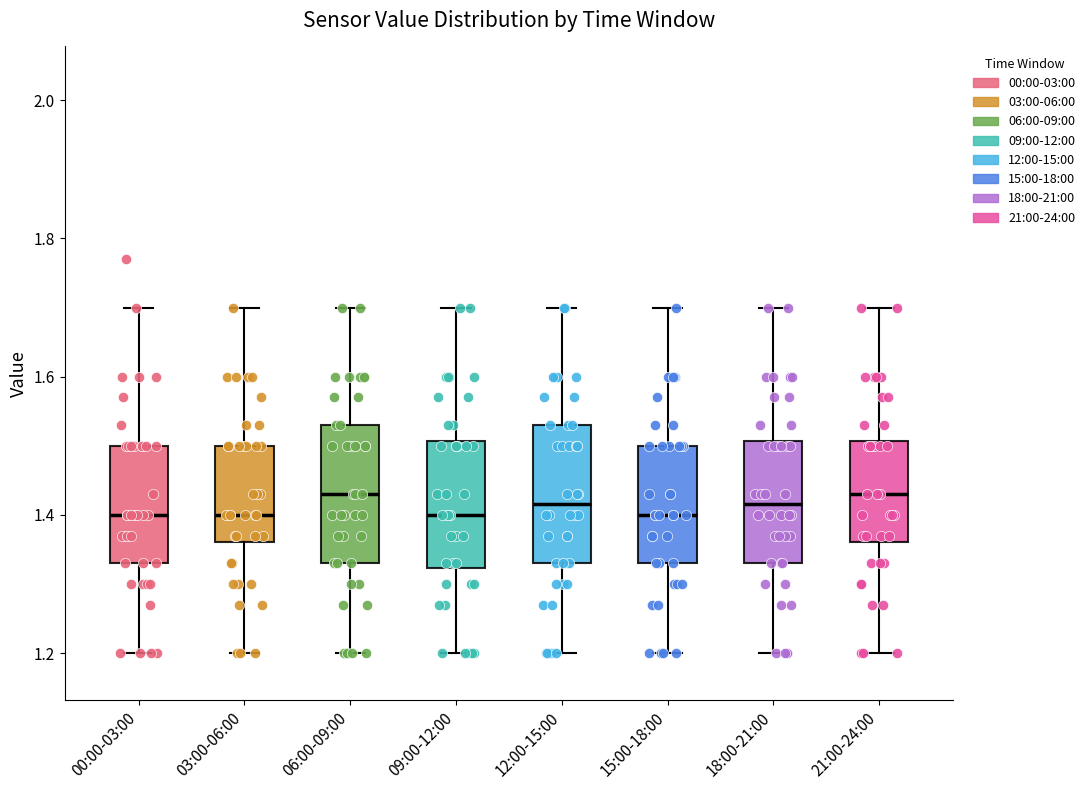

Reading left to right, read every box against the y-axis: the position of its median line, the range the box covers, and the ends of its whiskers. The values are not printed on the chart, so give them approximately, as read against the axis.

00:00-03:00: median 1.40, box 1.34 to 1.50, whiskers 1.20 to 1.70
03:00-06:00: median 1.40, box 1.36 to 1.50, whiskers 1.20 to 1.70
06:00-09:00: median 1.44, box 1.34 to 1.54, whiskers 1.20 to 1.70
09:00-12:00: median 1.40, box 1.32 to 1.50, whiskers 1.20 to 1.70
12:00-15:00: median 1.42, box 1.34 to 1.54, whiskers 1.20 to 1.70
15:00-18:00: median 1.40, box 1.34 to 1.50, whiskers 1.20 to 1.70
18:00-21:00: median 1.42, box 1.34 to 1.50, whiskers 1.20 to 1.70
21:00-24:00: median 1.44, box 1.36 to 1.50, whiskers 1.20 to 1.70